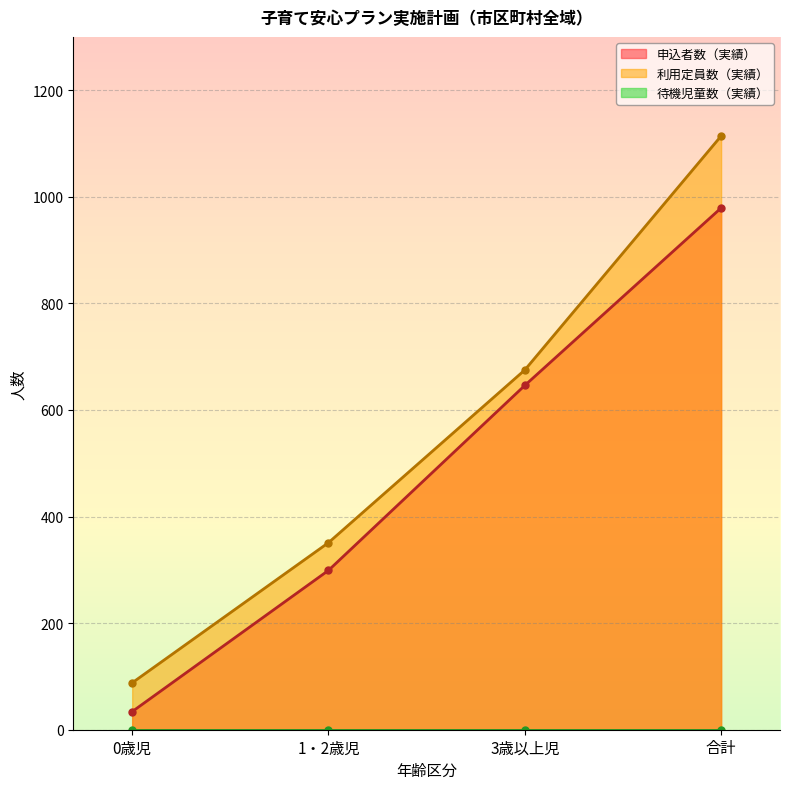

At which label does 申込者数（実績） reach its minimum?

0歳児